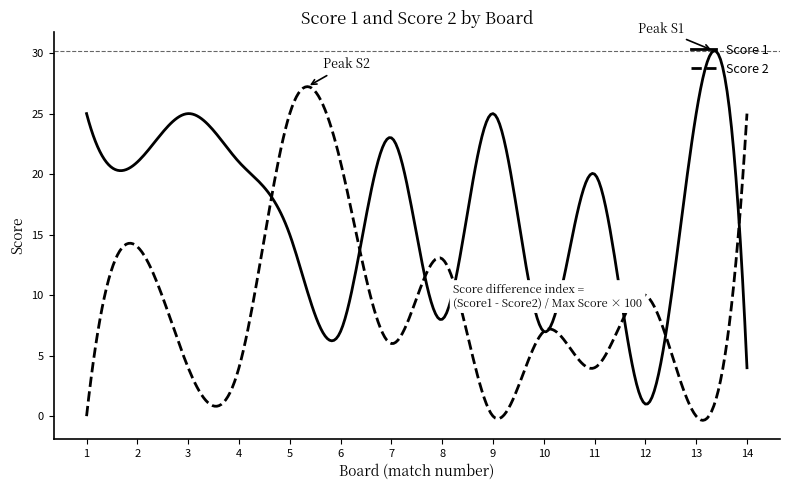

What is the minimum value for Score 1?

1.0